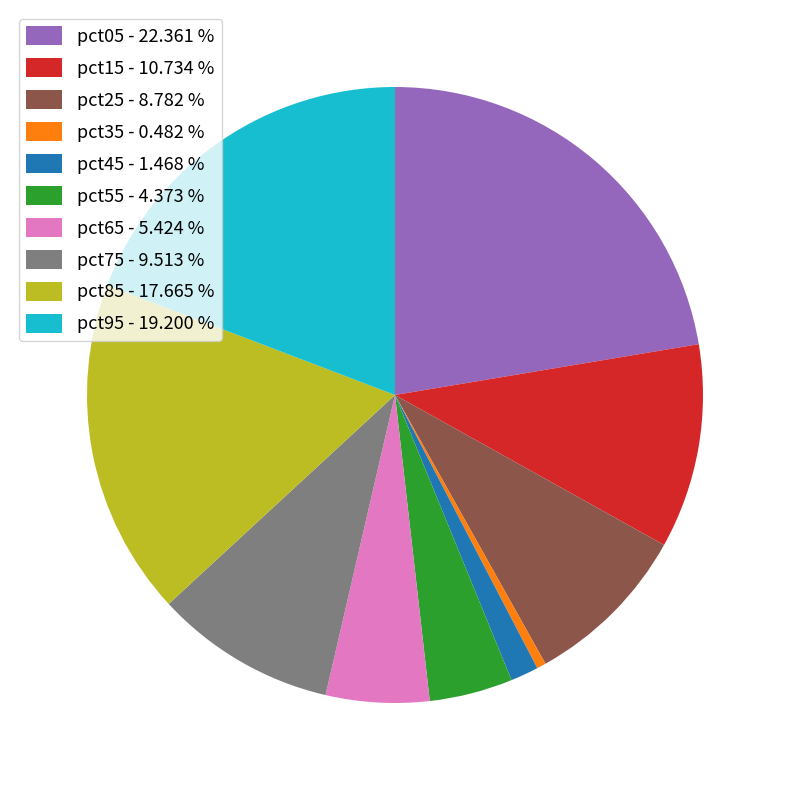

Is it true that pct75 is 1% of the pie?

False